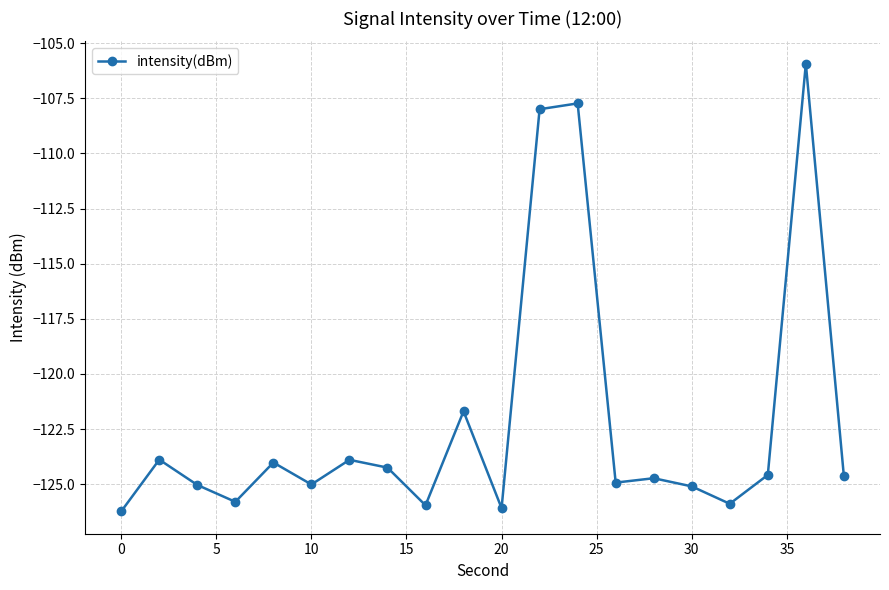

What is the difference between the maximum and minimum values?

20.3